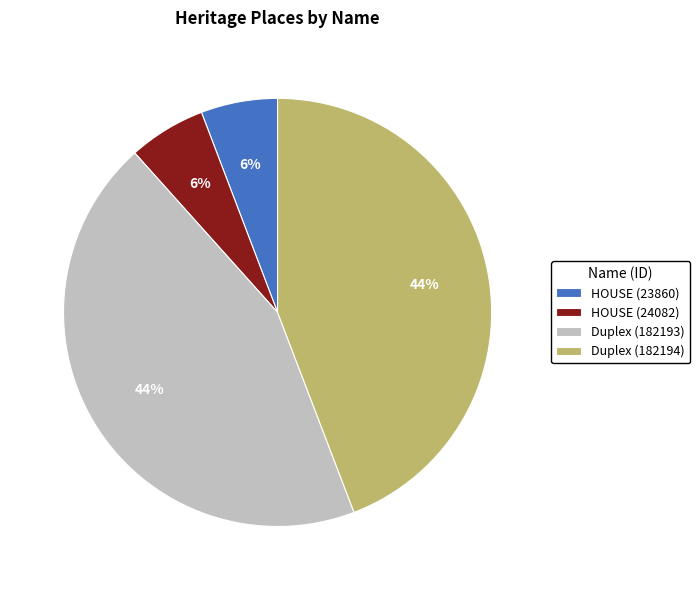

Is HOUSE (24082) the majority of the pie?

No